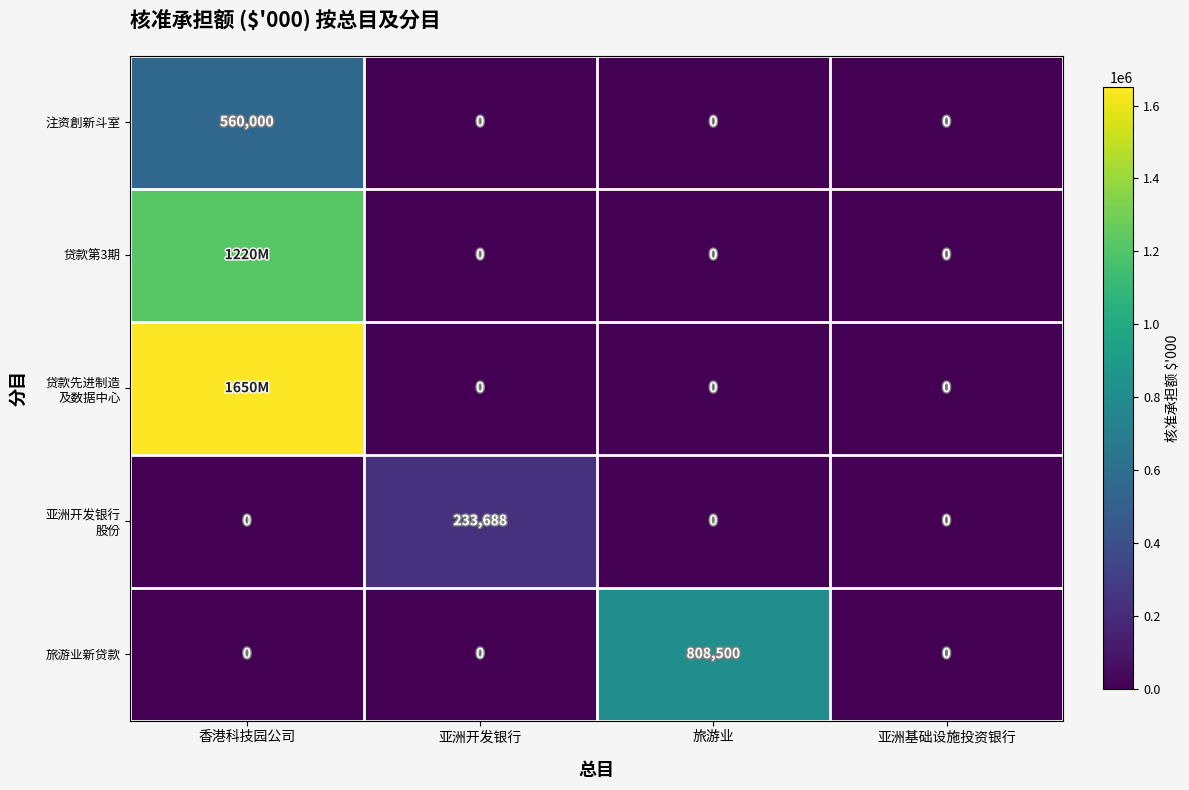

What is the spread (max minus min) of values at 香港科技园公司?

1650000